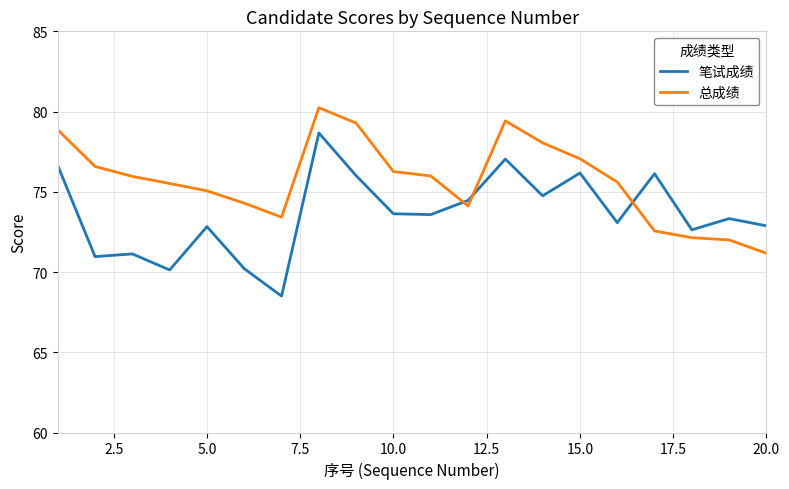

What is the minimum value shown in the chart?

68.5